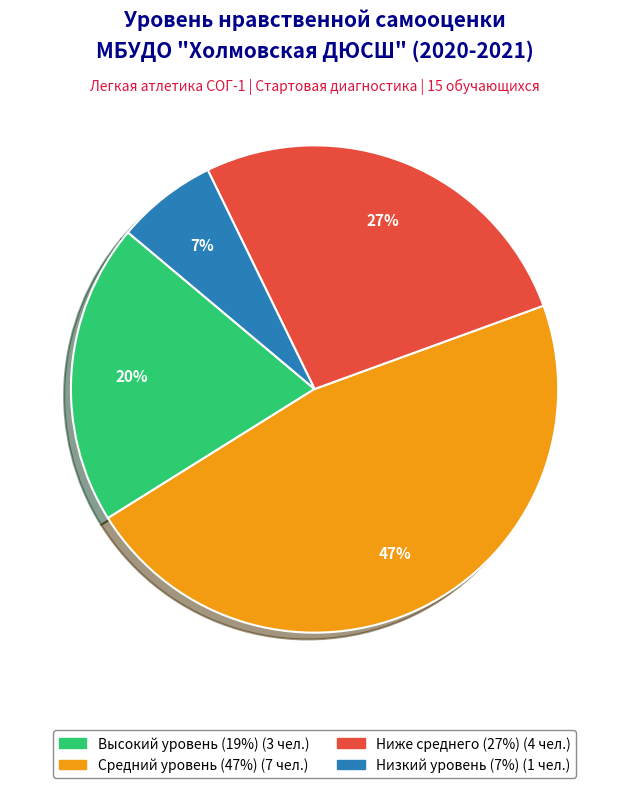

To the nearest percent, what is the difference between the largest and smallest slice percentages?

40%